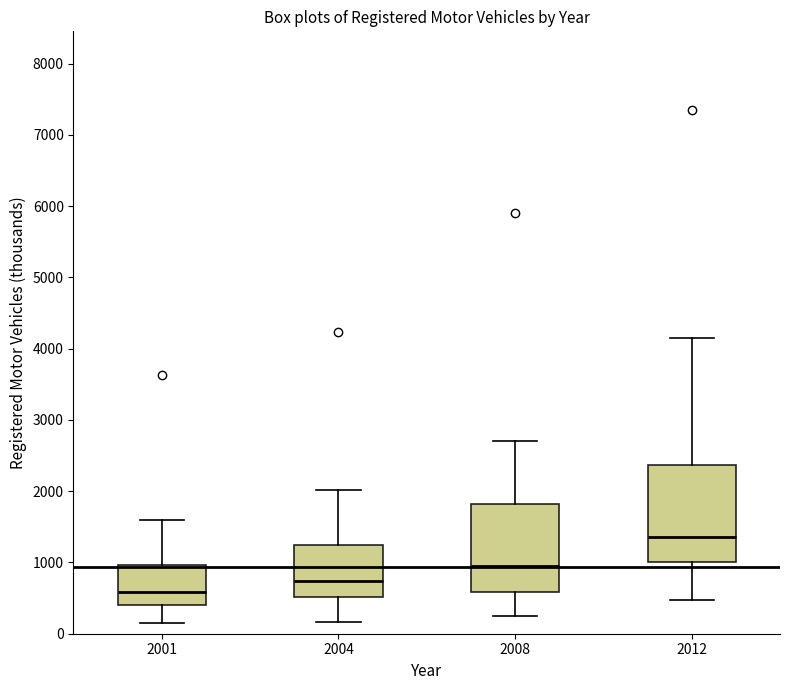

Reading left to right, read every box against the y-axis: the position of its median line, the range the box covers, and the ends of its whiskers. The values are not printed on the chart, so give them approximately, as read against the axis.

2001: median 600, box 400 to 1000, whiskers 200 to 1600
2004: median 700, box 500 to 1200, whiskers 200 to 2000
2008: median 1000, box 600 to 1800, whiskers 200 to 2700
2012: median 1400, box 1000 to 2400, whiskers 500 to 4200